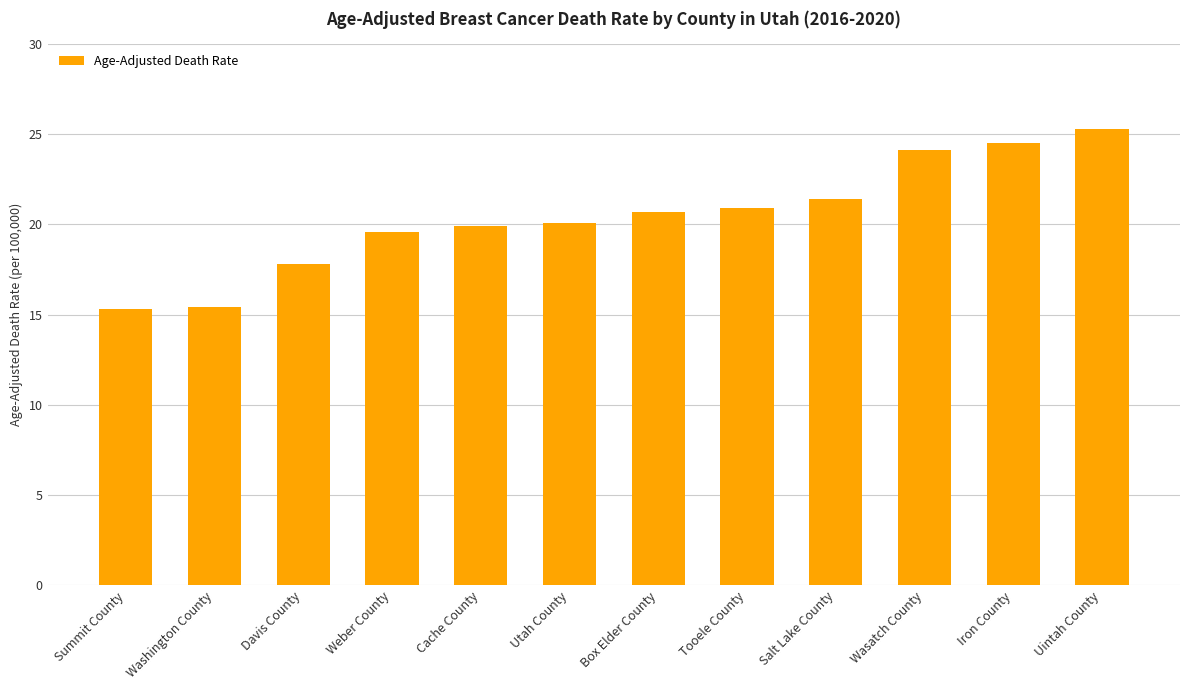

What is the ratio of the value at Tooele County to the value at Cache County?

1.1